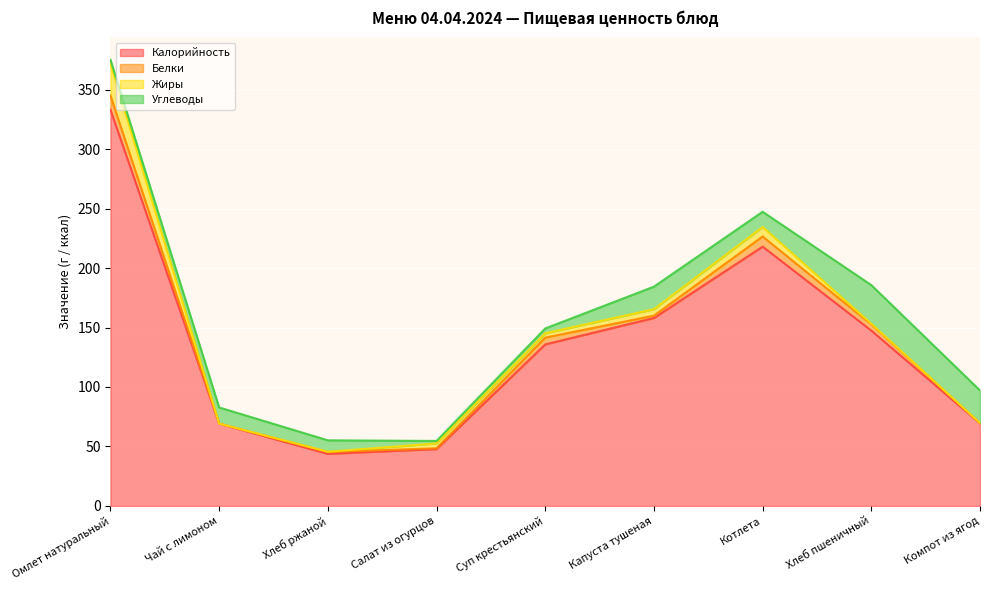

At how many categories does at least one series exceed 126?

5